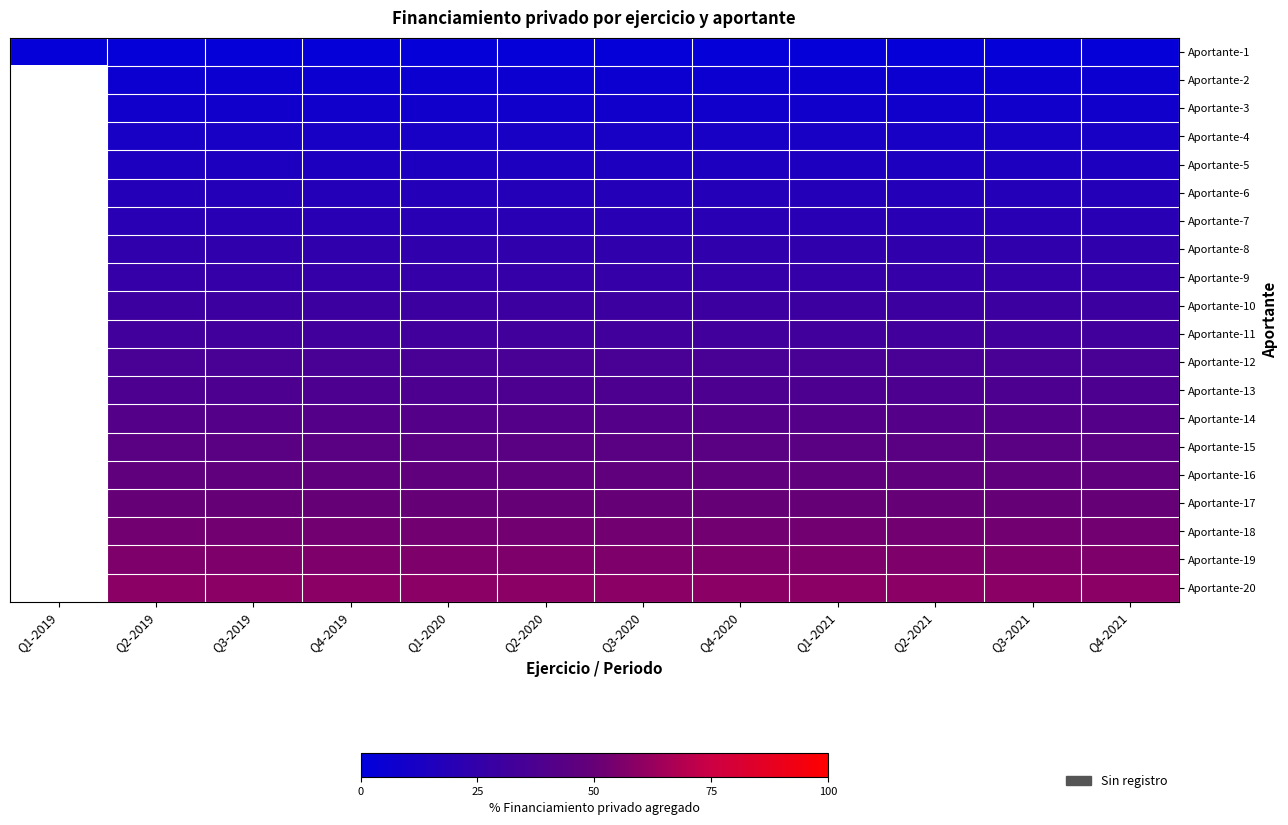

Count the number of categories in the chart.

12